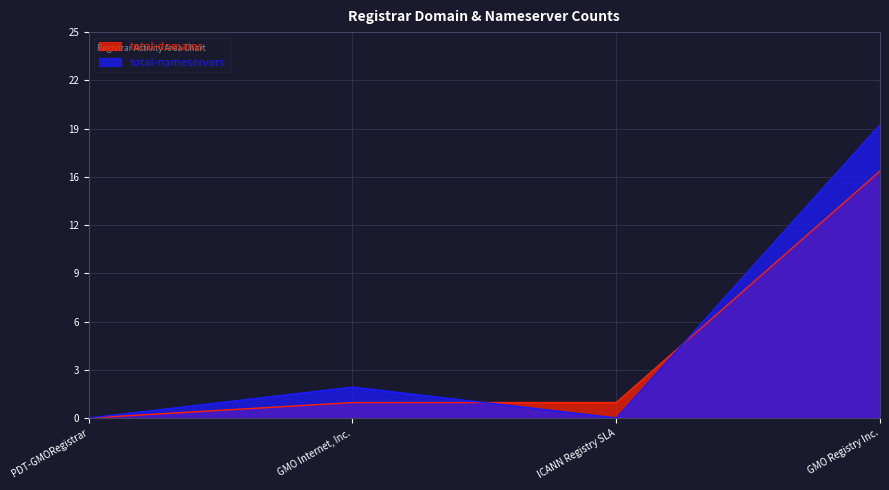

At which label is total-domains closest to 8?

GMO Internet, Inc.